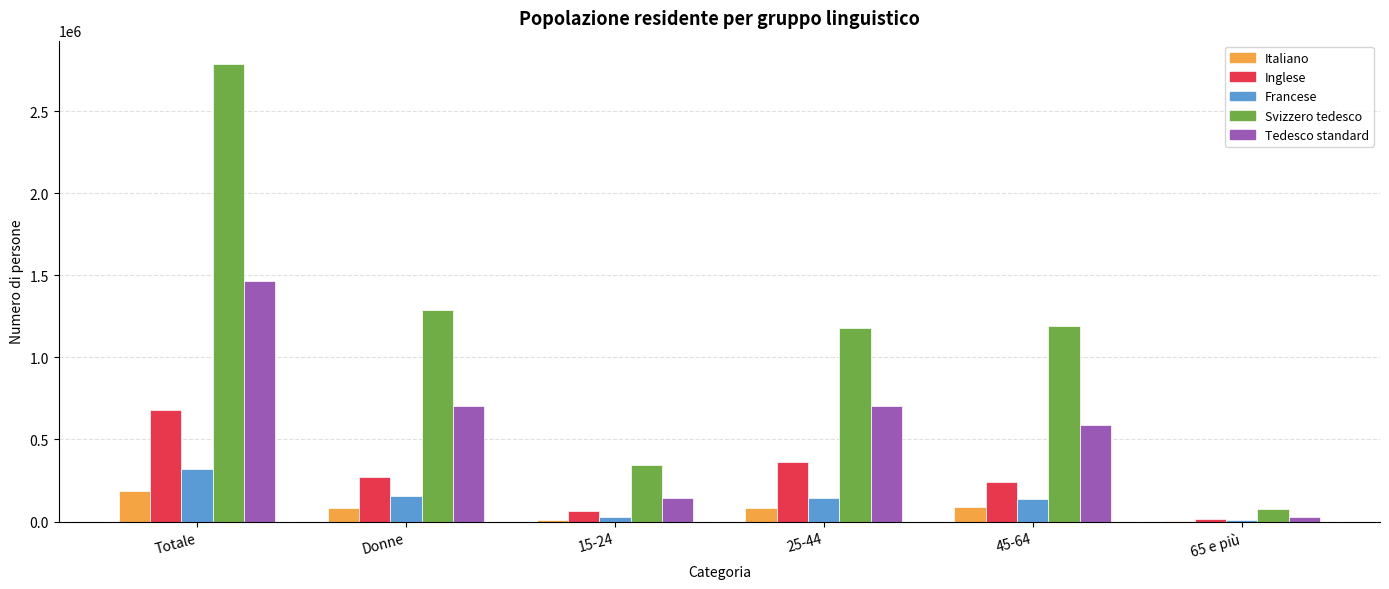

What value does the Inglese series have at 45-64?

241499.3